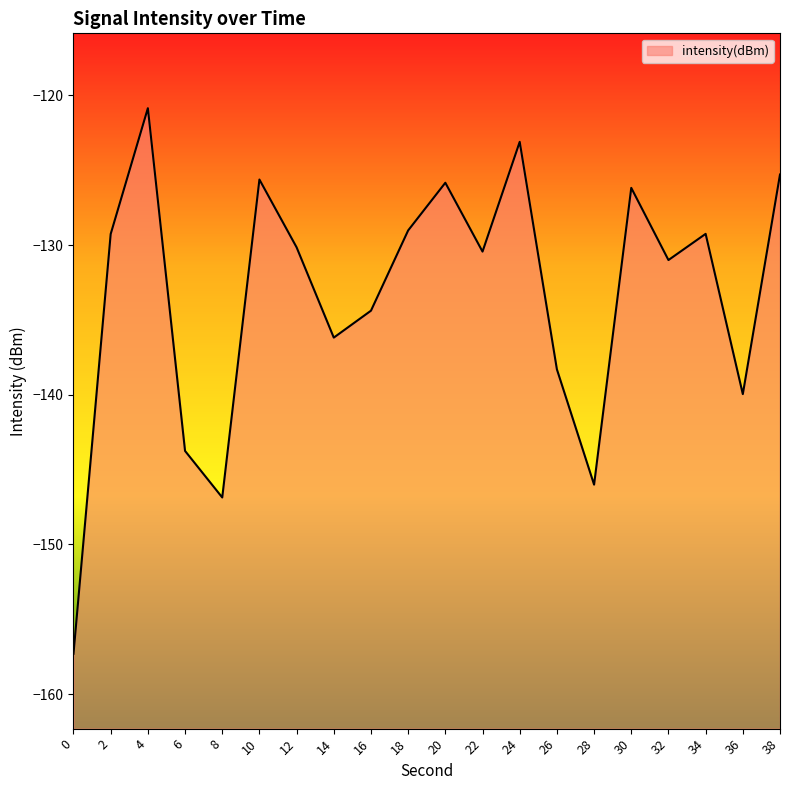

At which category does the data reach its first local valley?

8